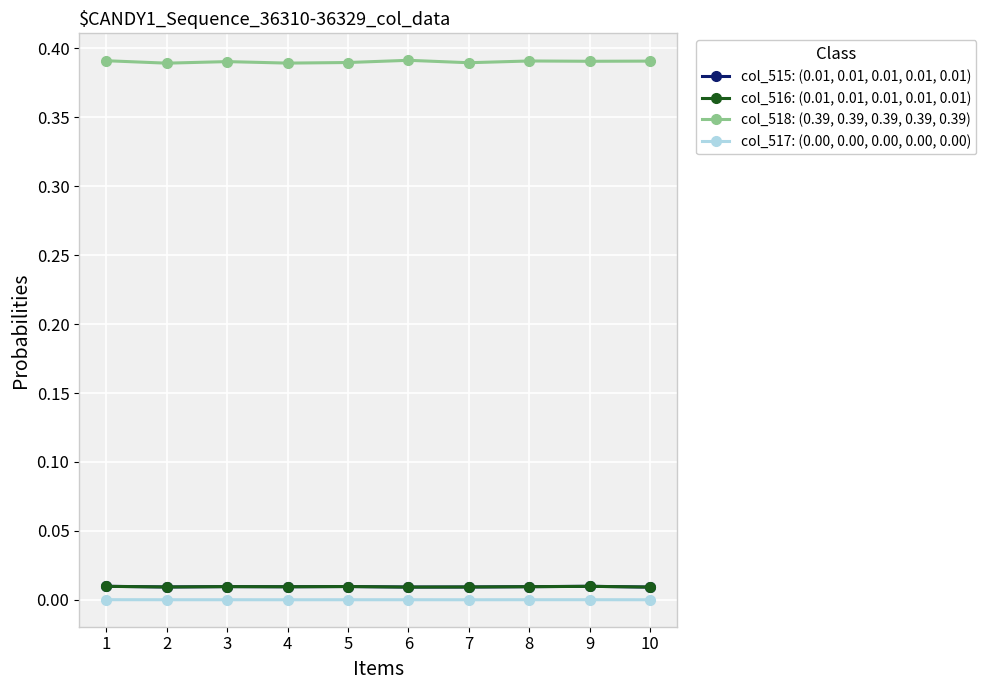

Which series has the largest total across all categories?

col_518: (0.39, 0.39, 0.39, 0.39, 0.39)